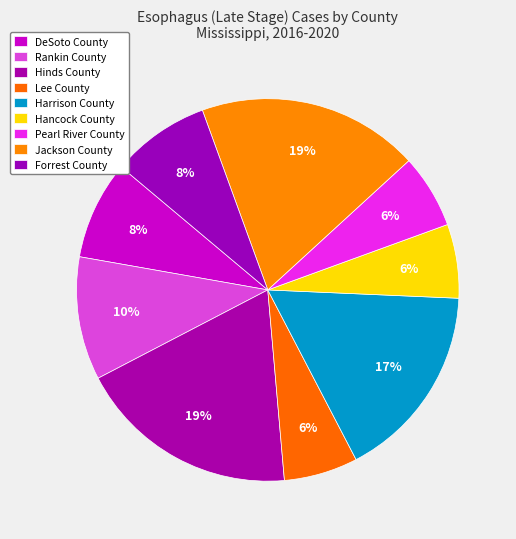

What percentage do DeSoto County and Jackson County together represent?

27.1%